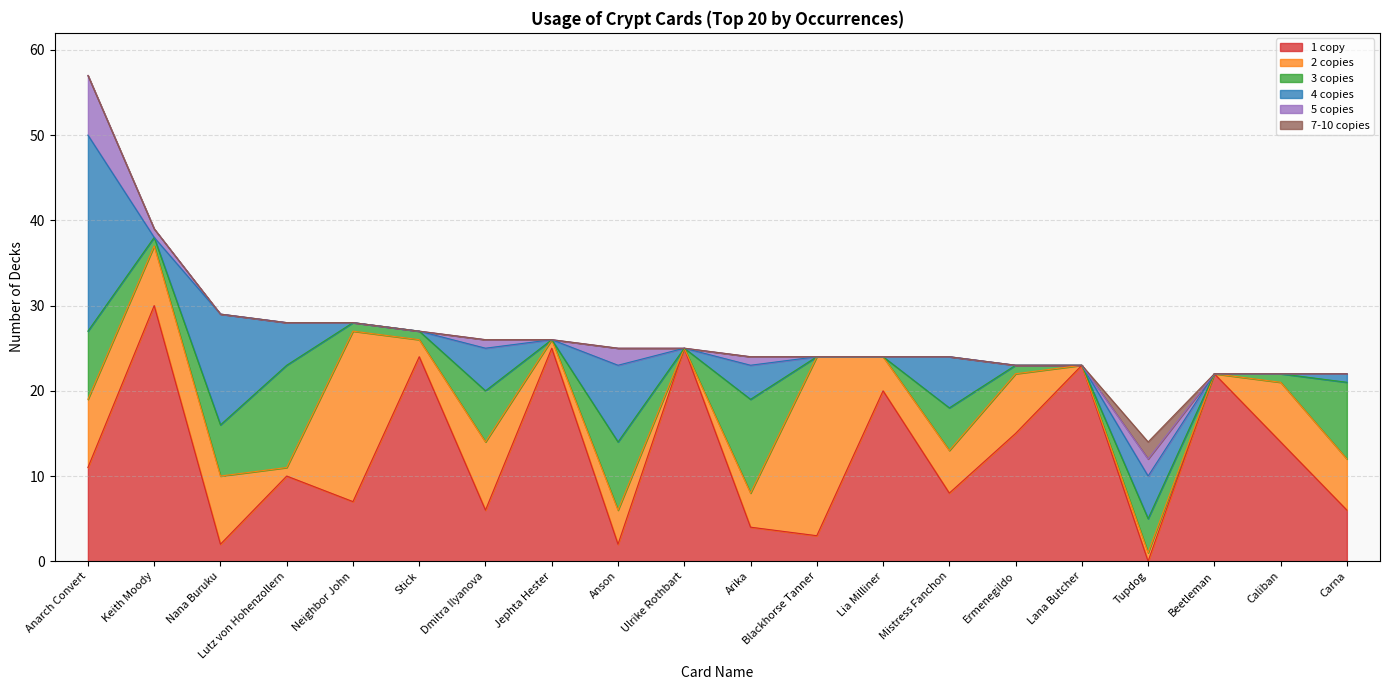

What is the average value of the 5 copies series?

1